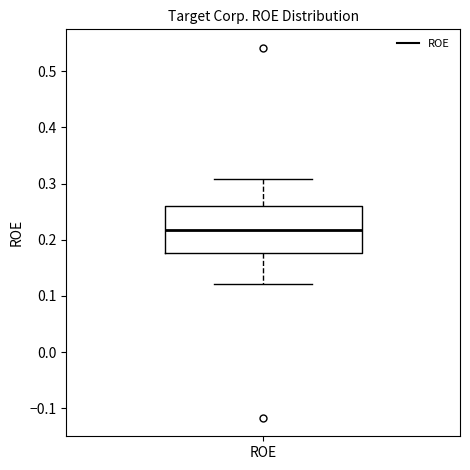

Read this box plot against the y-axis: the position of the median line, the range covered by the box, and the ends of both whiskers. The values are not printed on the chart, so give them approximately, as read against the axis.

median 0.22, box 0.18 to 0.26, whiskers 0.12 to 0.31